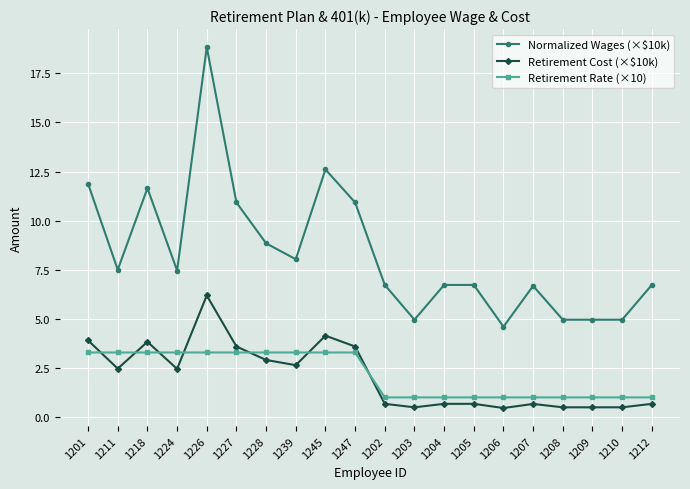

What is the lowest value of the Retirement Cost (×$10k) series?

0.5